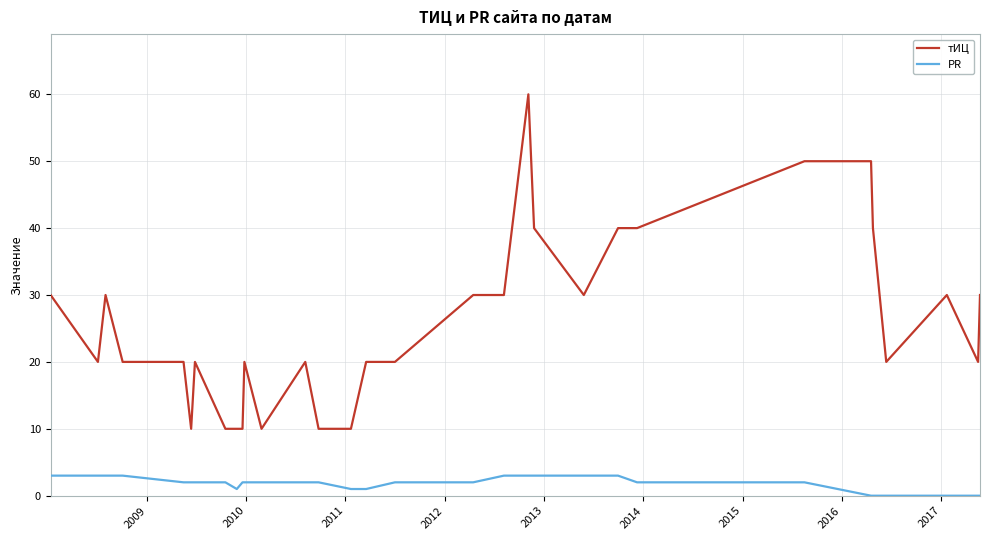

True or false: тИЦ and PR intersect in this chart.

False